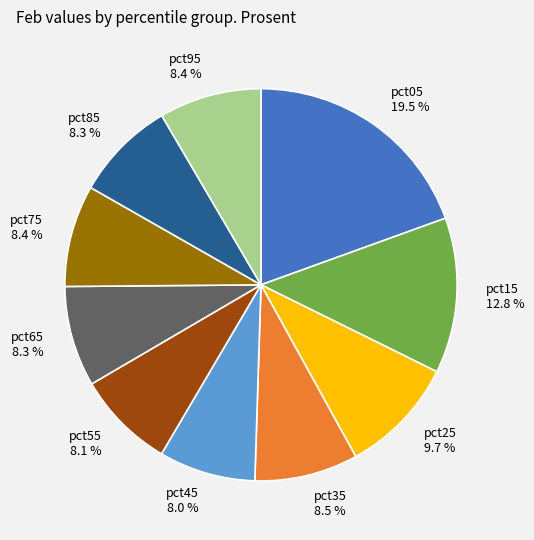

Is there any slice that represents more than half of the pie?

No